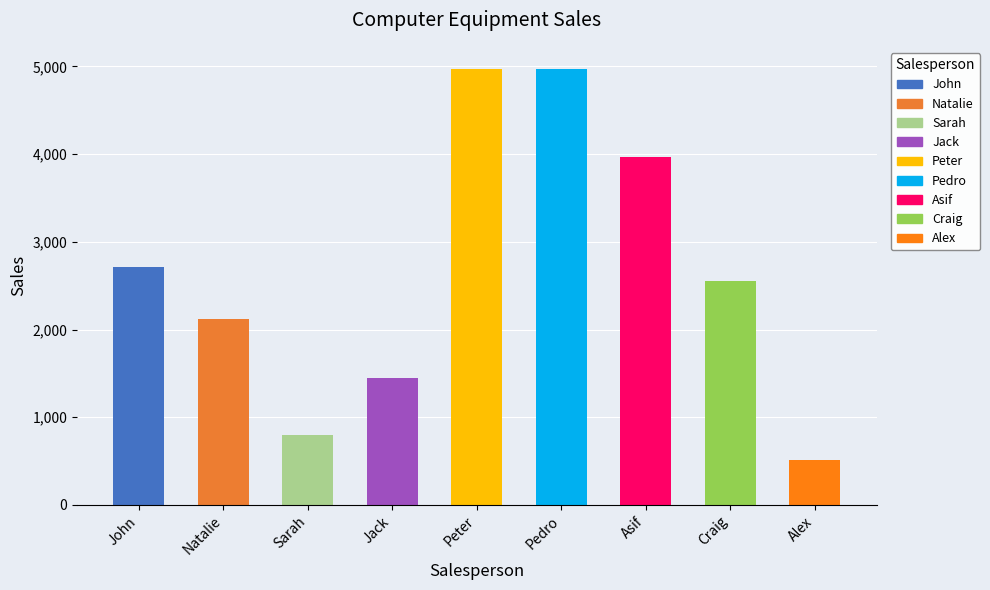

Is it true that the value at Jack is 2060?

False